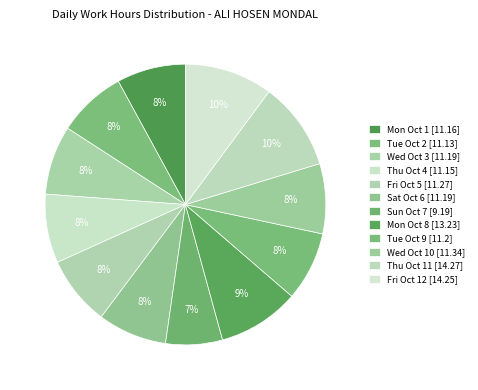

What percentage is the Fri Oct 5 slice, to the nearest percent?

8%